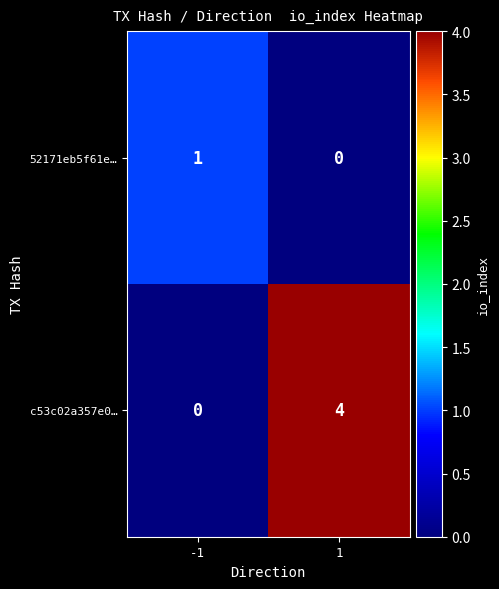

Count the number of data series in this chart.

2